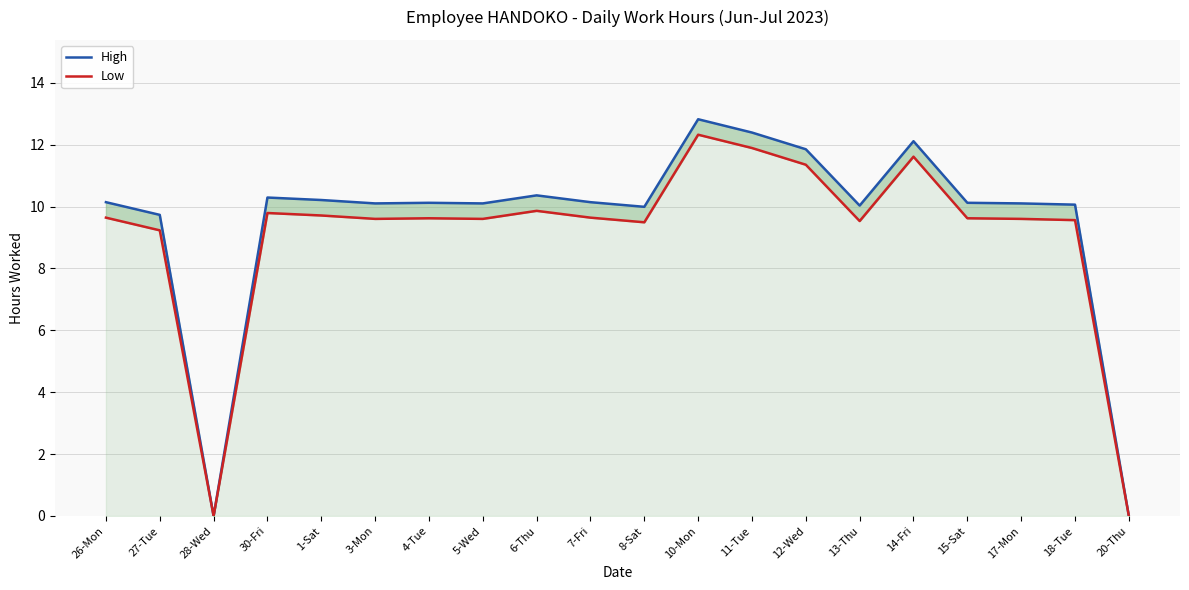

Which series has the largest total across all categories?

High